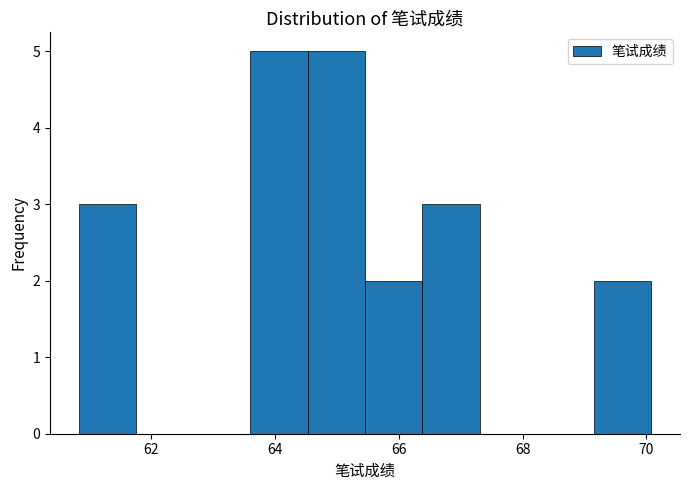

Reading left to right, list every bar in this chart as the range it spans on the x-axis followed by its height. Neither the bar edges nor the heights are printed on the chart, so give them approximately, as read against the axes.

60.8 to 61.8: 3
61.8 to 62.6: 0
62.6 to 63.6: 0
63.6 to 64.6: 5
64.6 to 65.4: 5
65.4 to 66.4: 2
66.4 to 67.4: 3
67.4 to 68.2: 0
68.2 to 69.2: 0
69.2 to 70.0: 2